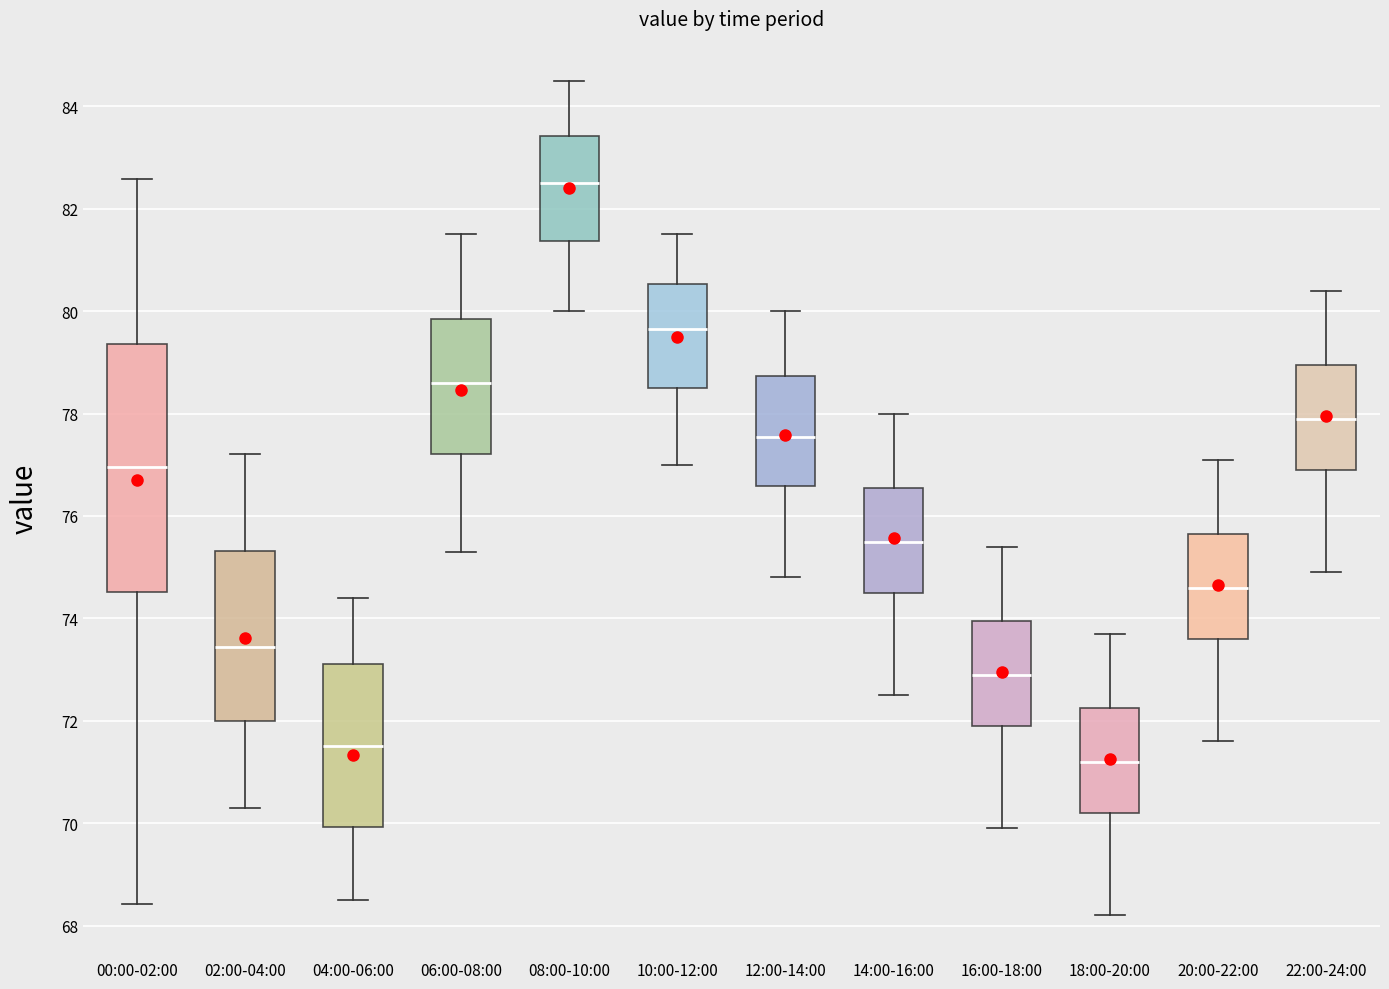

Comparing the boxes themselves (not the whiskers), which one is the tallest?

00:00-02:00